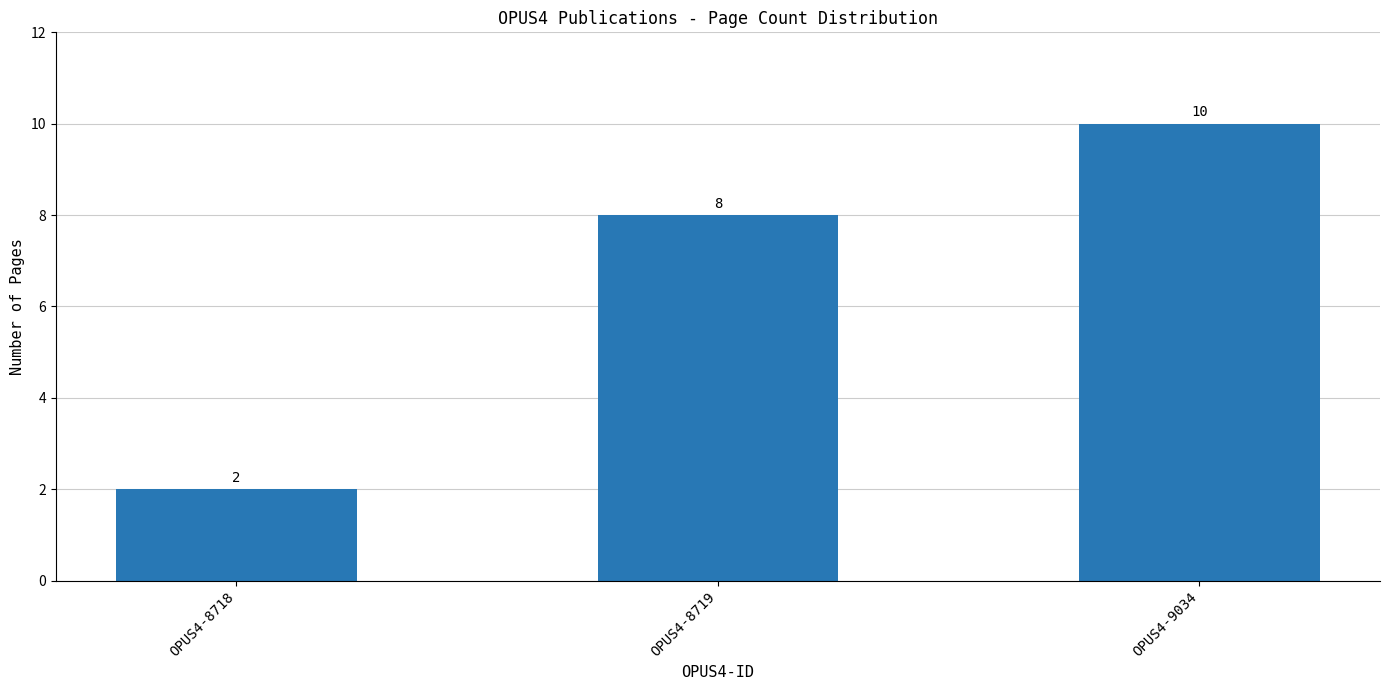

How many values are between 2 and 10?

3